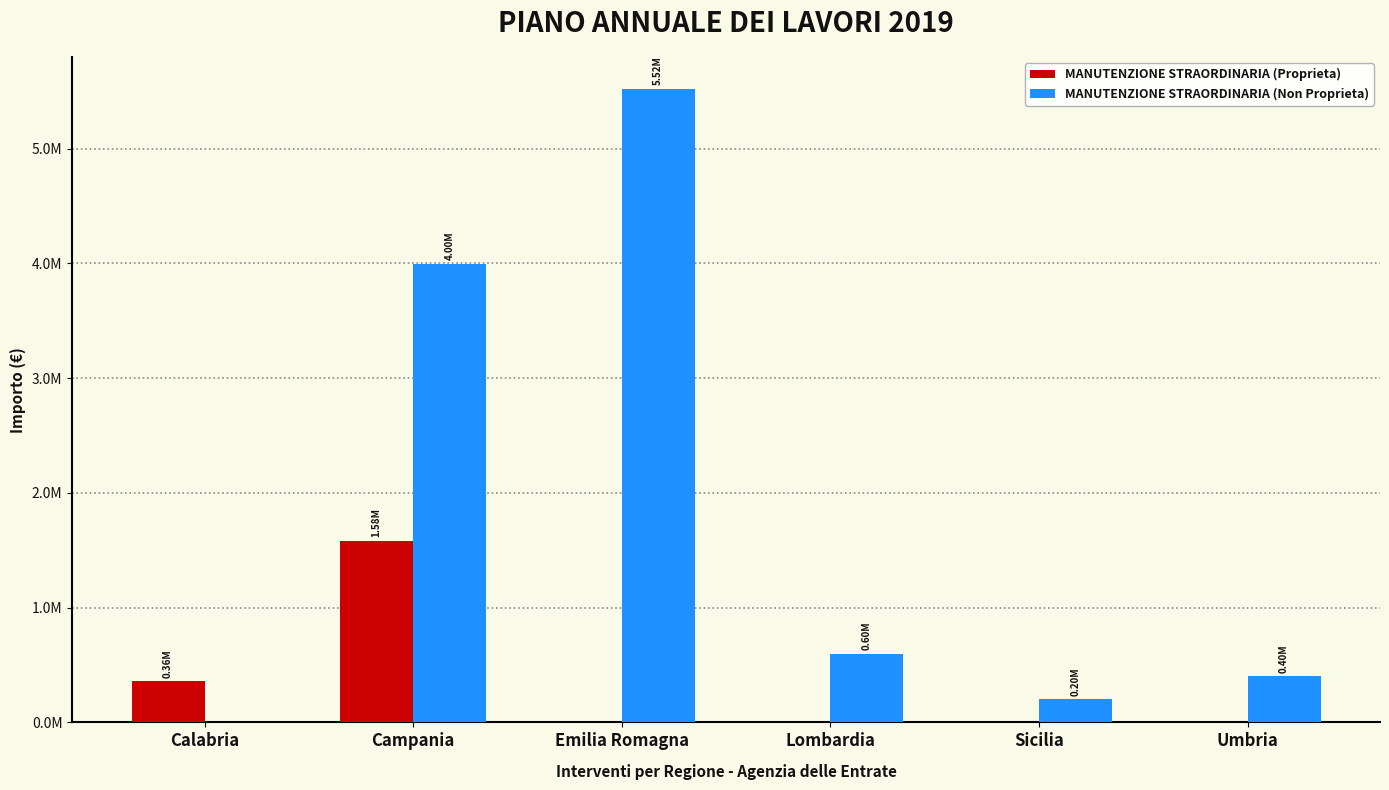

Does the chart contain stacked bars?

No